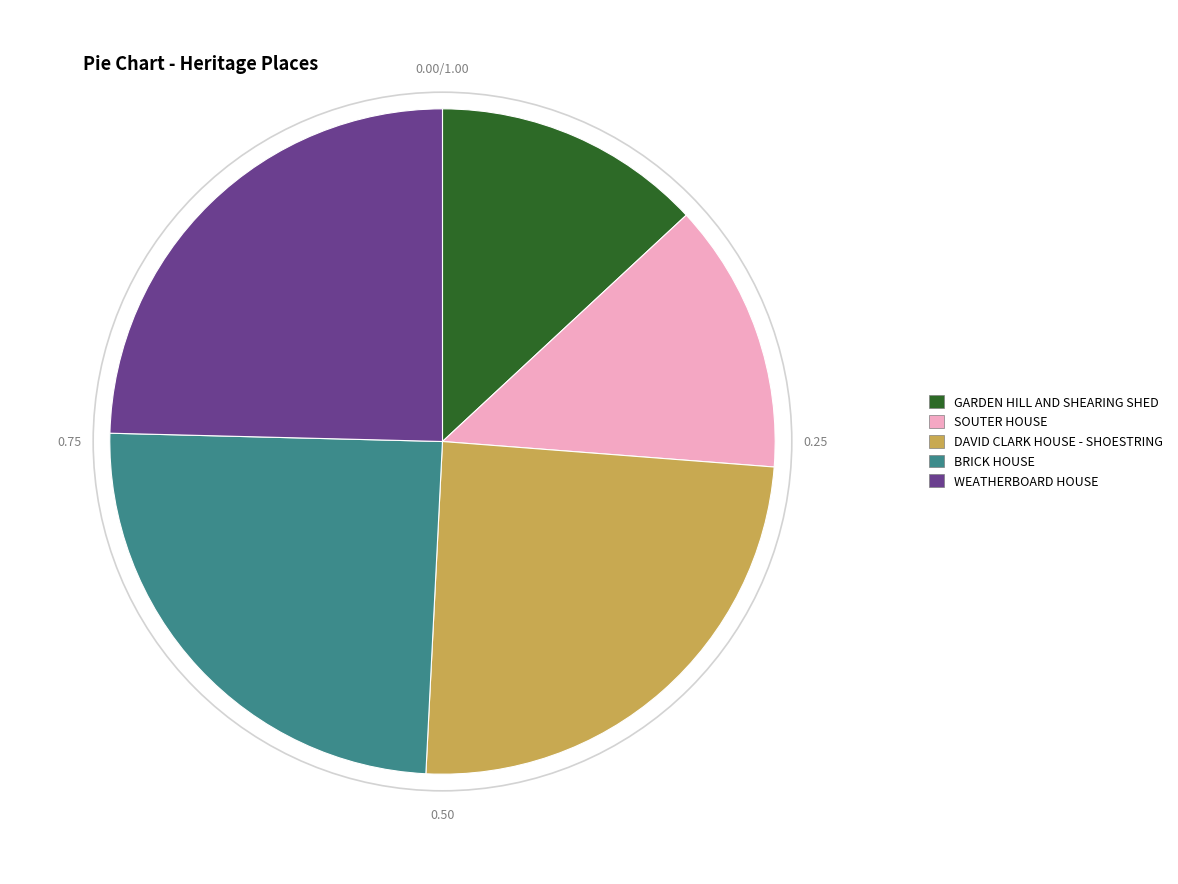

Do BRICK HOUSE and DAVID CLARK HOUSE - SHOESTRING together represent more than half of the pie?

No